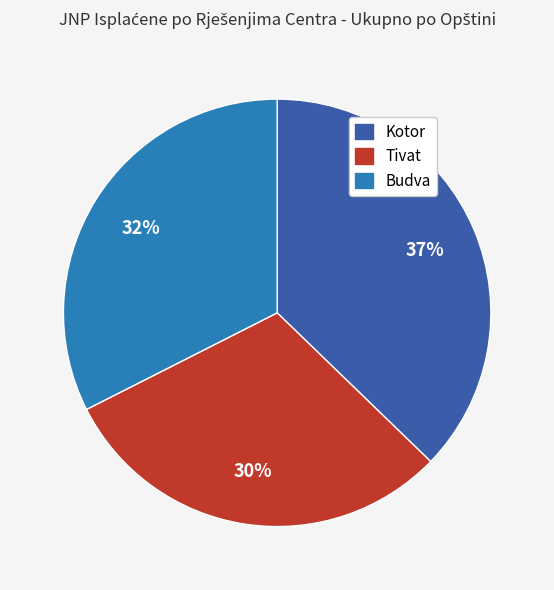

To the nearest percent, what portion does Tivat represent?

30%